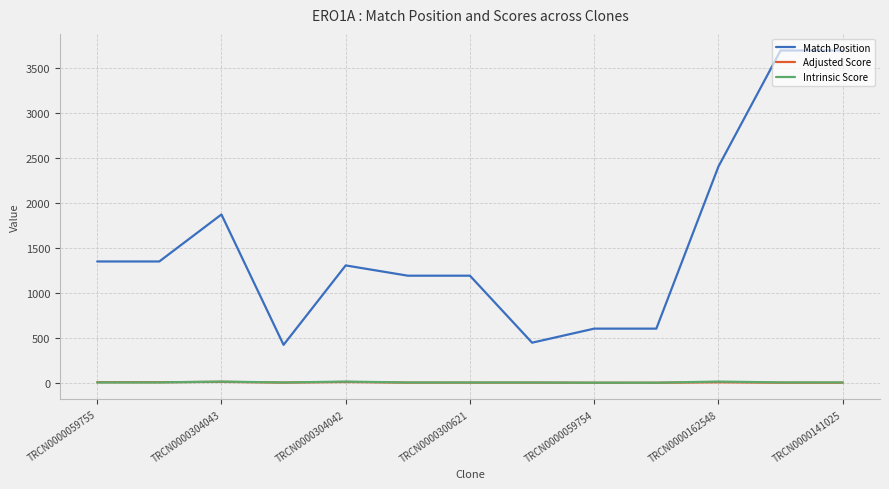

What is the highest value of the Match Position series?

3692.0